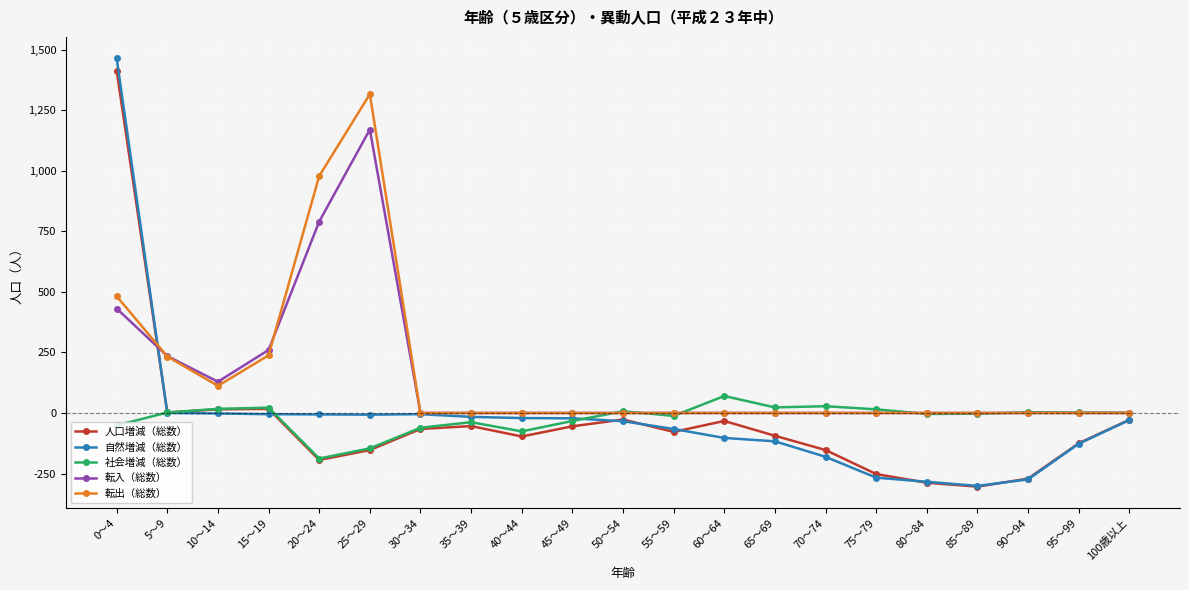

Between 25～29 and 90～94, which series saw the biggest shift?

転出（総数）